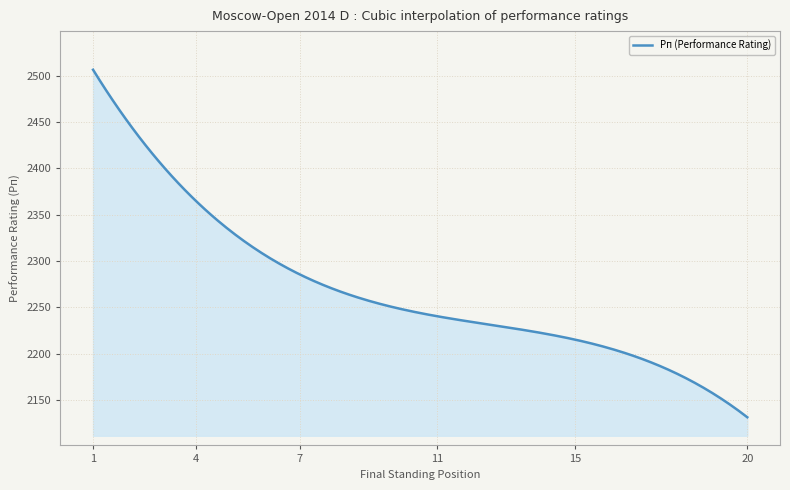

What is the greatest value displayed?

2506.3